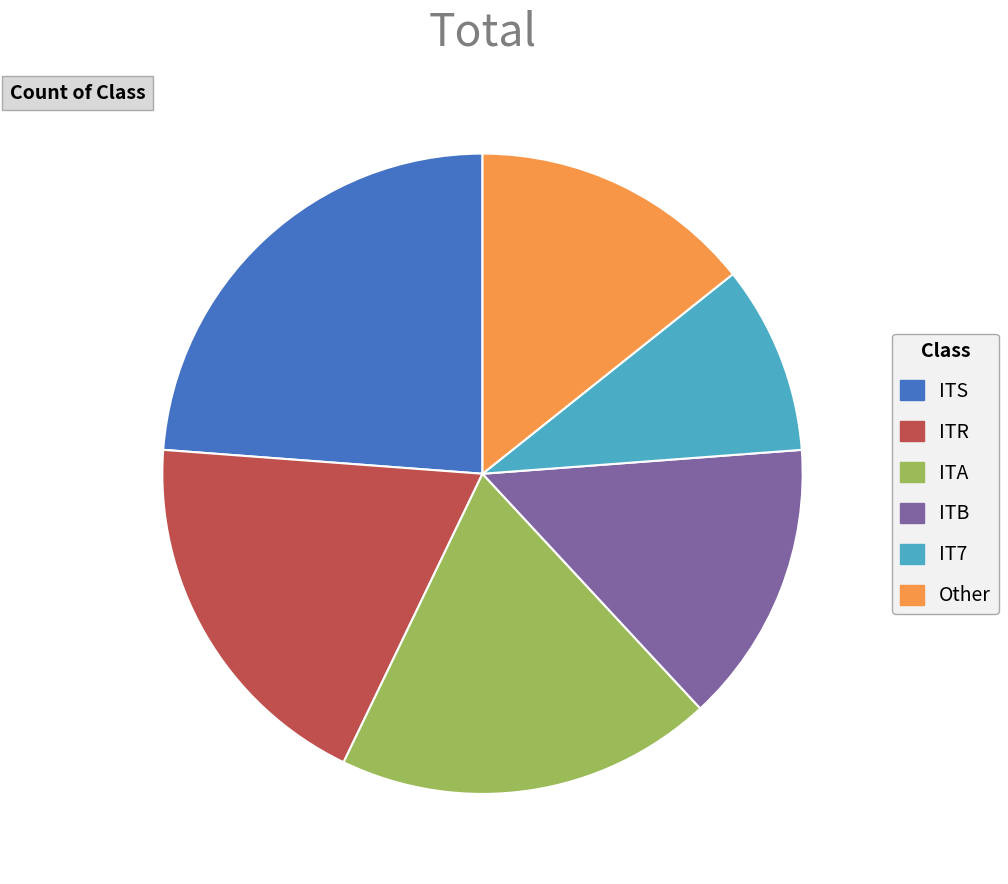

Is there any slice that represents more than half of the pie?

No